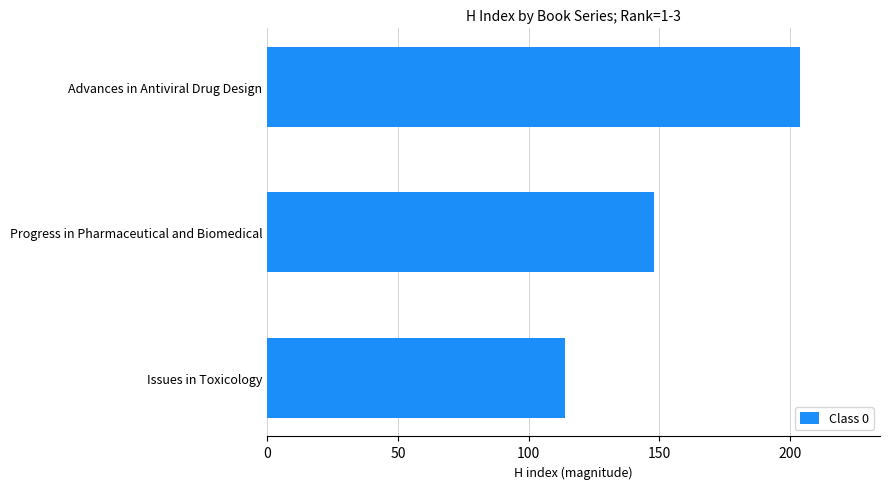

The chart shows a value of 351 at Advances in Antiviral Drug Design. True or false?

False